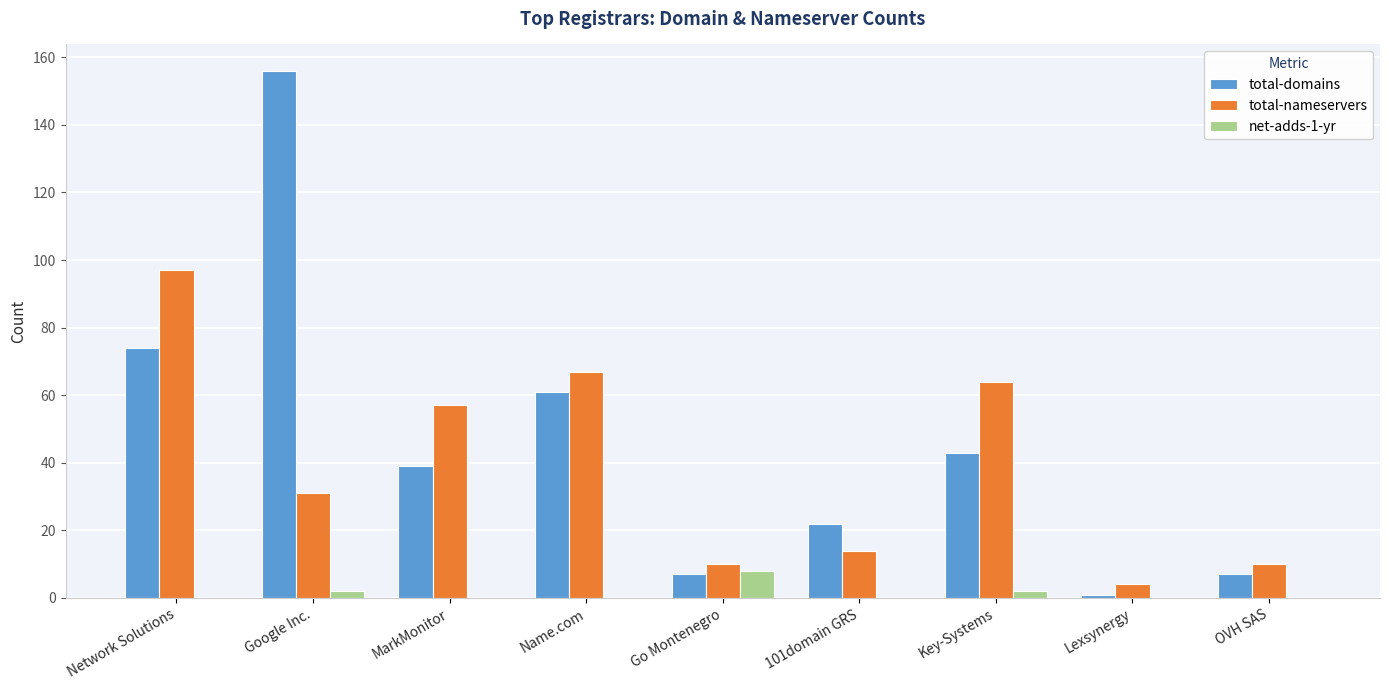

Where is total-domains nearest to the value 78?

Network Solutions